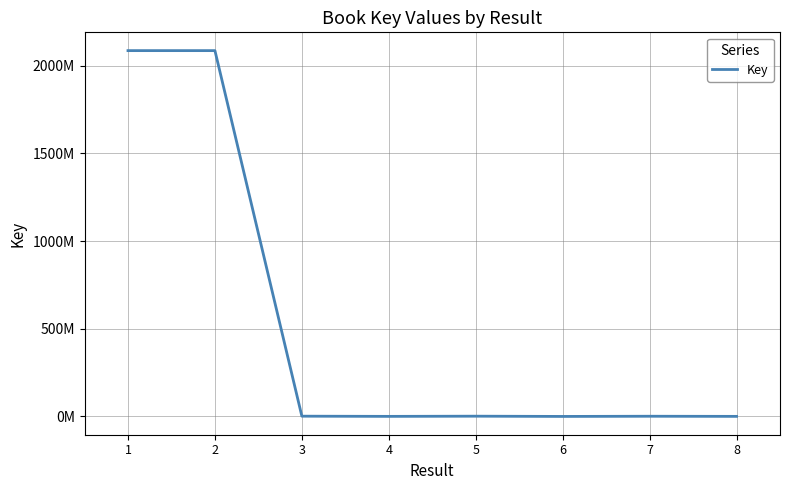

Is this an area chart (filled region under the line)?

No